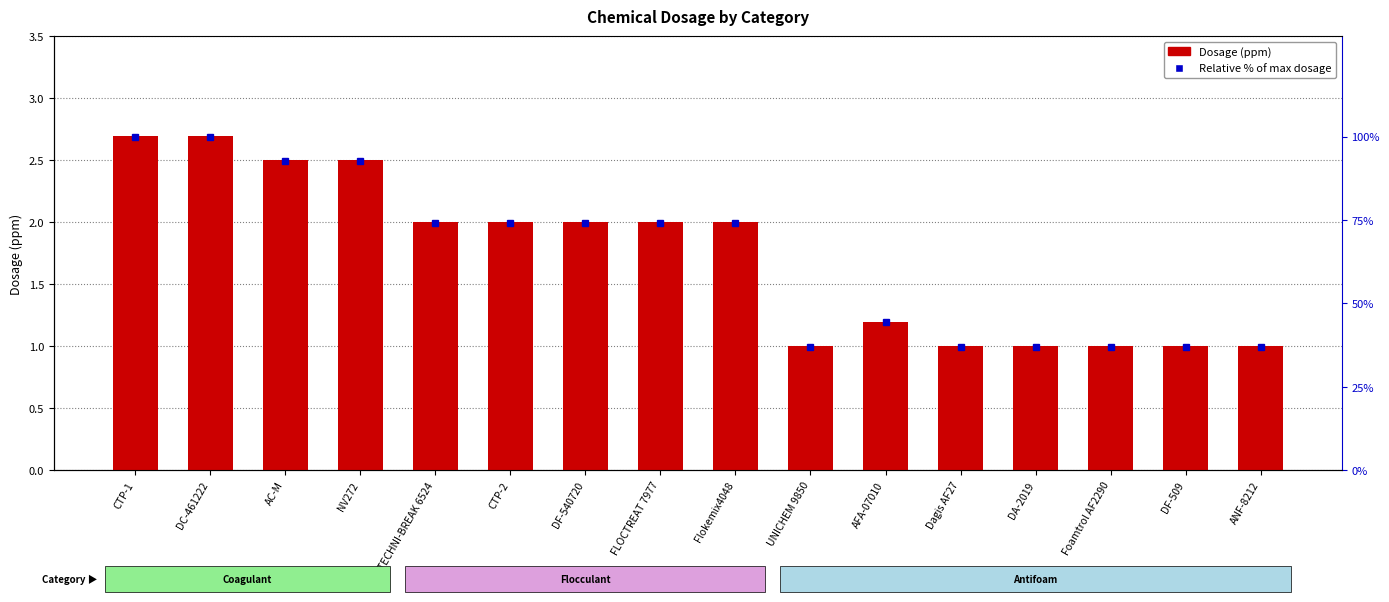

Which series changed the most between DC-461222 and NV272?

Relative % of max dosage